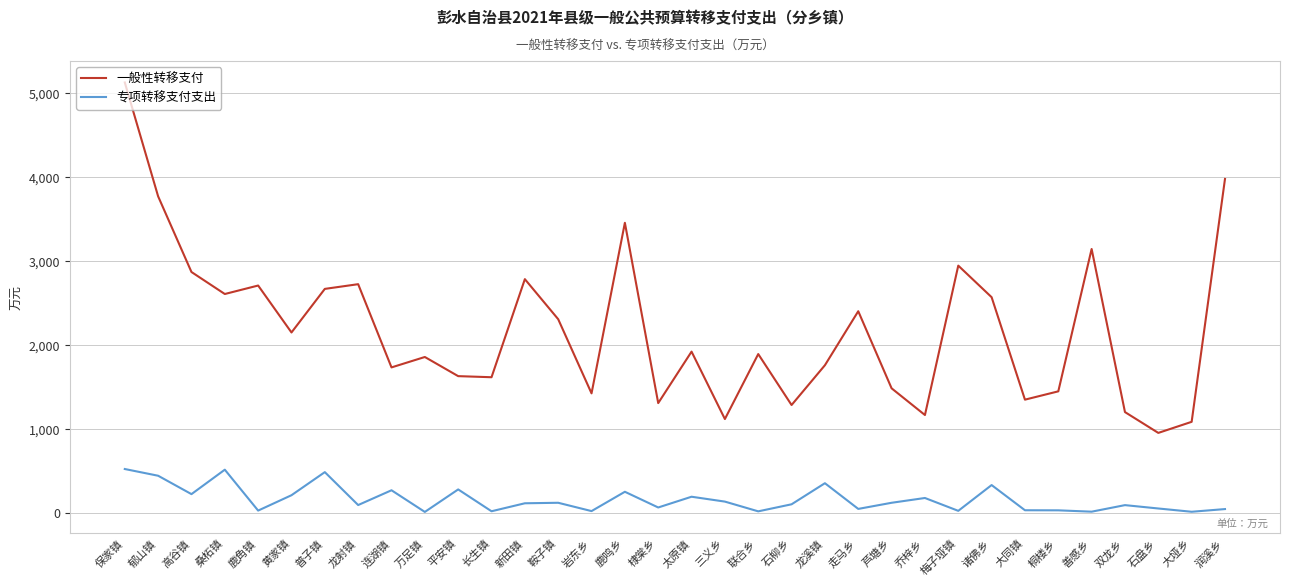

Which series changed the most between 保家镇 and 龙射镇?

一般性转移支付